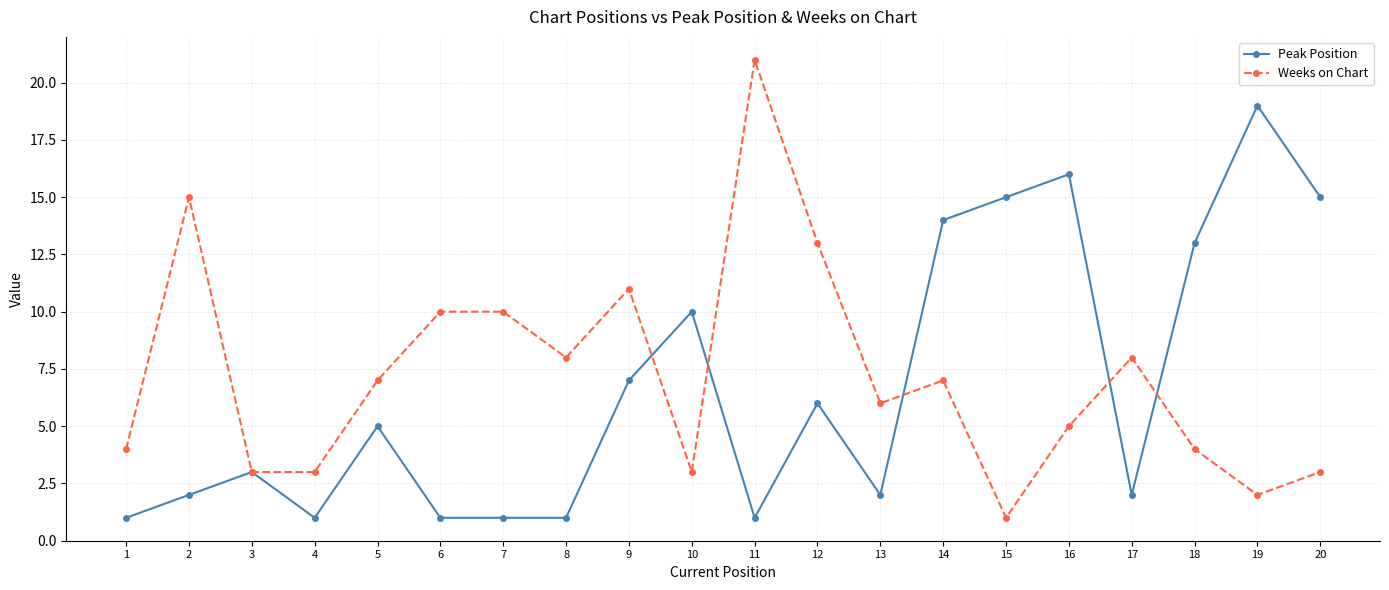

Reading right to left, list all the values displayed in this chart.

Peak Position: 15	19	13	2	16	15	14	2	6	1	10	7	1	1	1	5	1	3	2	1
Weeks on Chart: 3	2	4	8	5	1	7	6	13	21	3	11	8	10	10	7	3	3	15	4